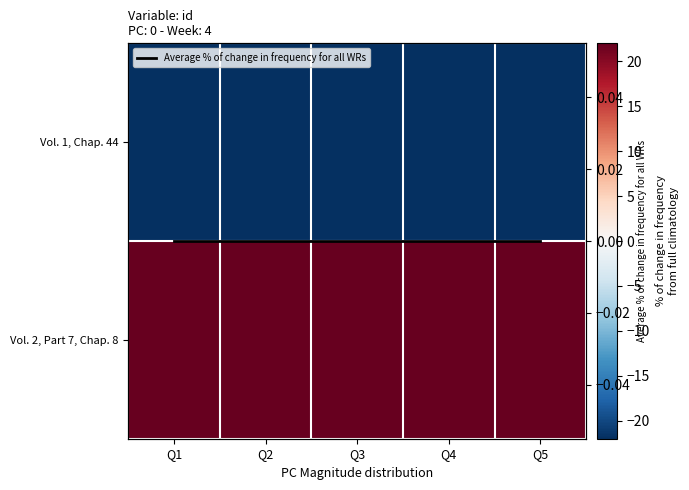

What is the maximum value shown in the chart?

22